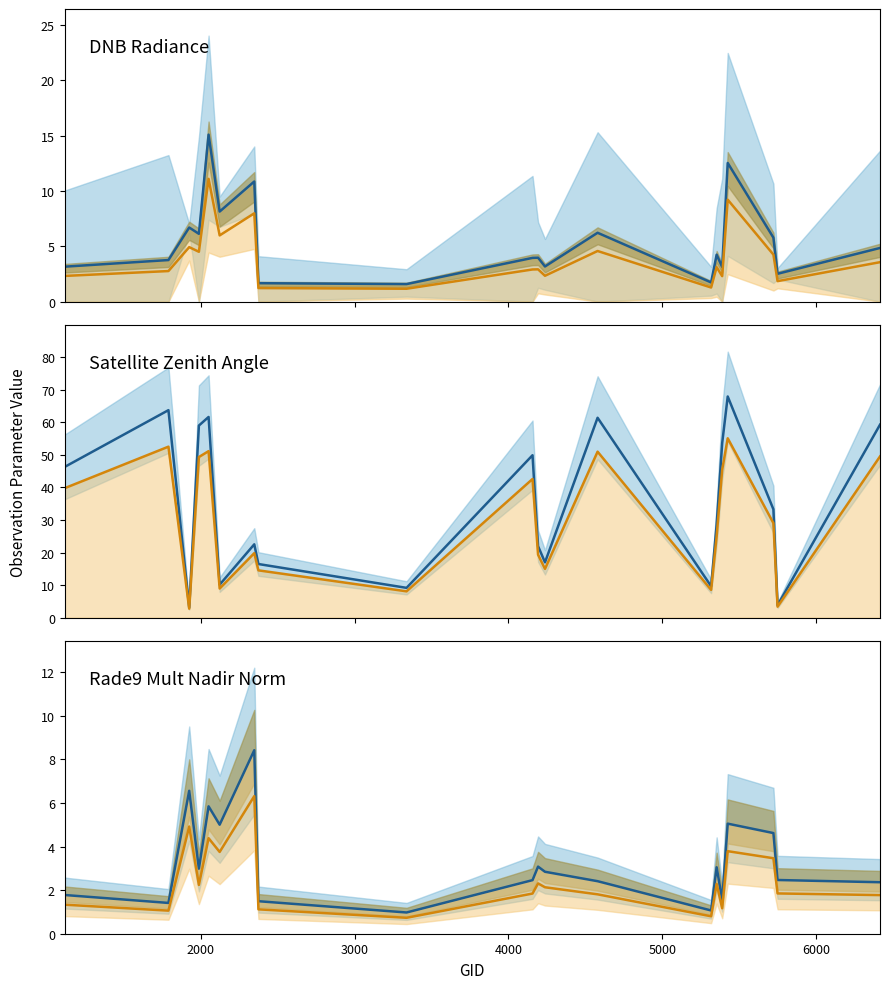

Reading left to right, list all the values displayed in this chart.

dnbrad (blue line): 3.2	3.8	6.7	6.1	15.1	8.1	10.8	1.7	1.6	4.0	4.0	3.2	6.2	1.7	4.2	3.1	12.5	5.8	2.5	4.8
dnbrad (orange line): 2.3	2.8	4.9	4.5	11.1	6.0	8.0	1.2	1.2	2.9	2.9	2.3	4.6	1.3	3.1	2.3	9.2	4.2	1.8	3.6
satz (blue line): 46.3	63.7	3.1	59.0	61.6	10.1	22.5	16.5	9.2	49.9	22.0	17.0	61.3	9.6	28.5	53.6	67.9	33.2	3.8	59.2
scan_angle (orange line): 39.7	52.5	2.8	49.3	51.1	8.9	19.8	14.5	8.1	42.6	19.3	15.0	50.9	8.5	25.0	45.4	55.1	29.0	3.4	49.5
rade9 (blue line): 1.8	1.4	6.6	3.0	5.8	5.0	8.4	1.5	1.0	2.5	3.1	2.8	2.4	1.1	3.1	1.6	5.1	4.6	2.5	2.4
rade9 lower (orange line): 1.3	1.1	4.9	2.2	4.4	3.8	6.3	1.1	0.7	1.8	2.3	2.1	1.8	0.8	2.3	1.2	3.8	3.5	1.8	1.8